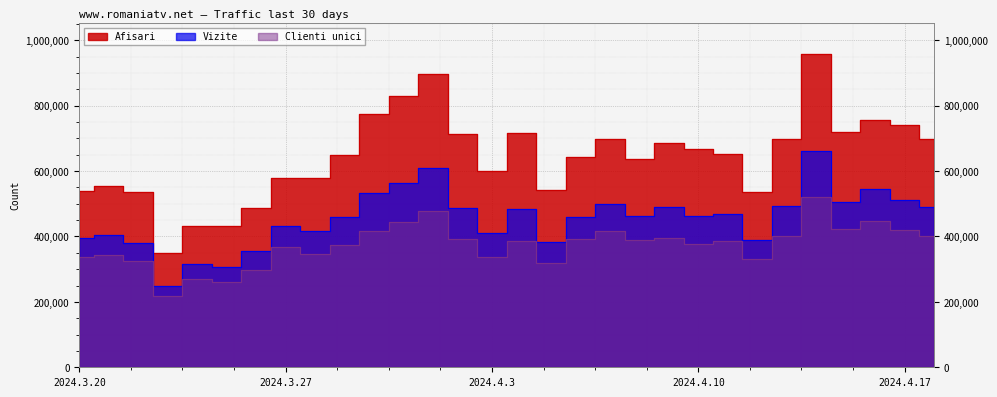

True or false: Vizite and Clienti unici intersect in this chart.

False